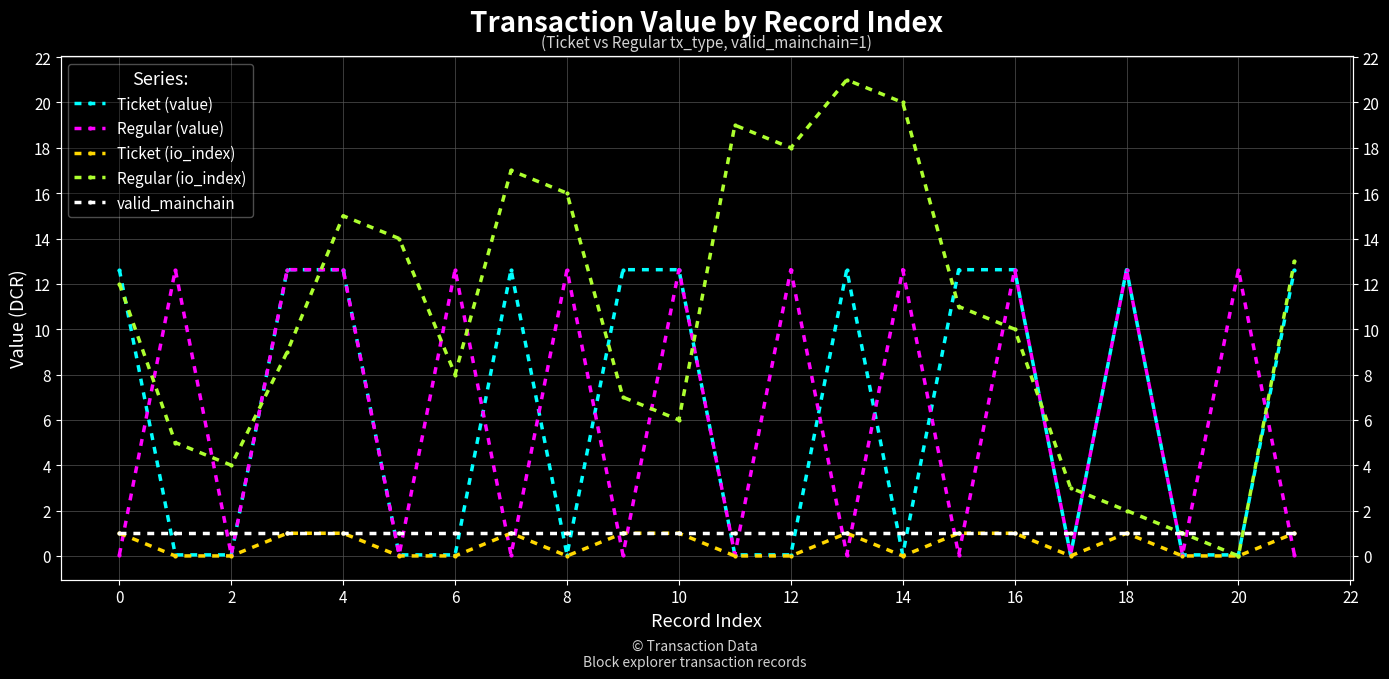

Which has a higher value, 20 or −2?

−2